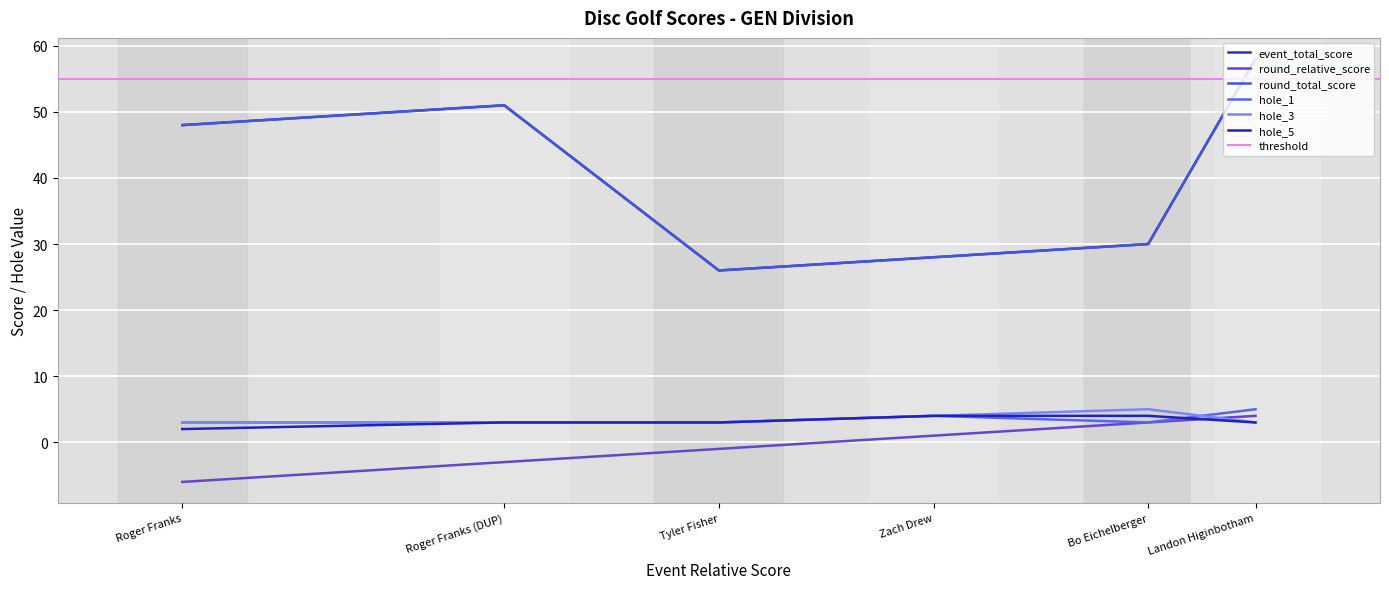

True or false: event_total_score has more than 1 interior local peaks.

False